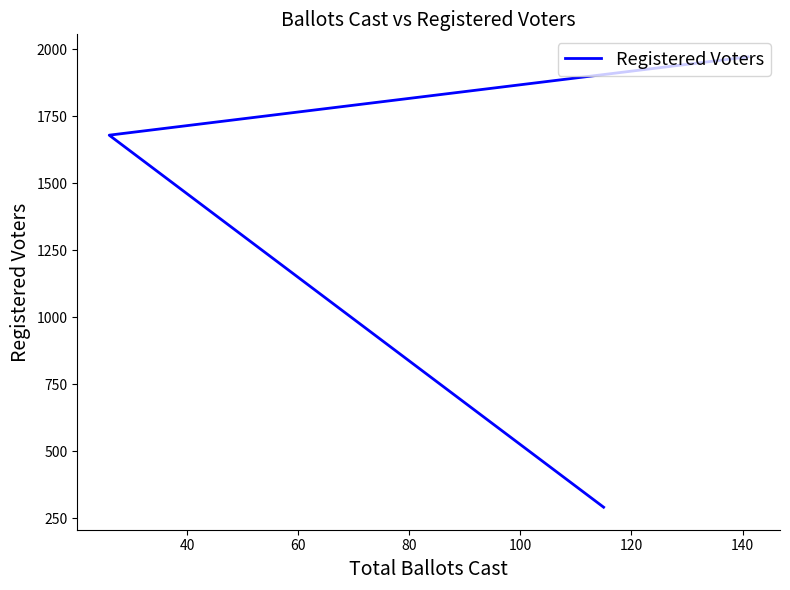

The chart shows a value of 1275 at 60. True or false?

False